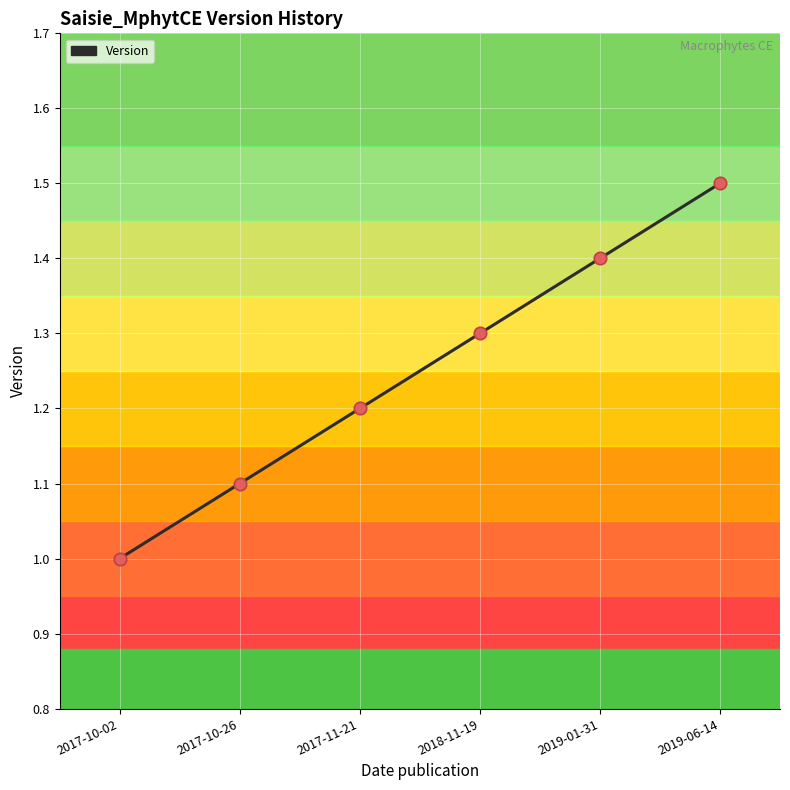

Which has a higher value, 2019-01-31 or 2018-11-19?

2019-01-31